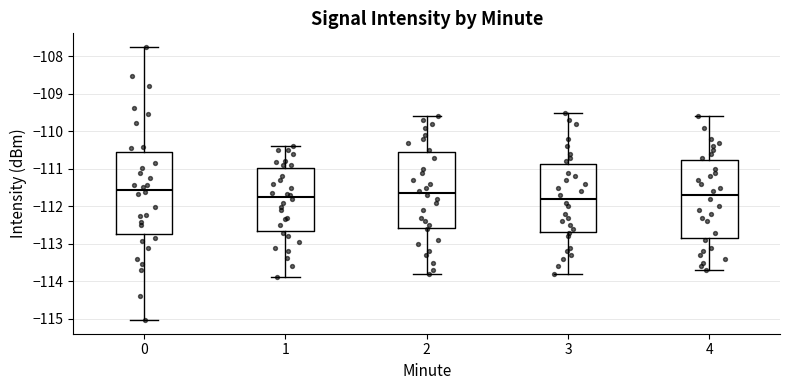

Comparing the boxes themselves (not the whiskers), which one is the tallest?

0